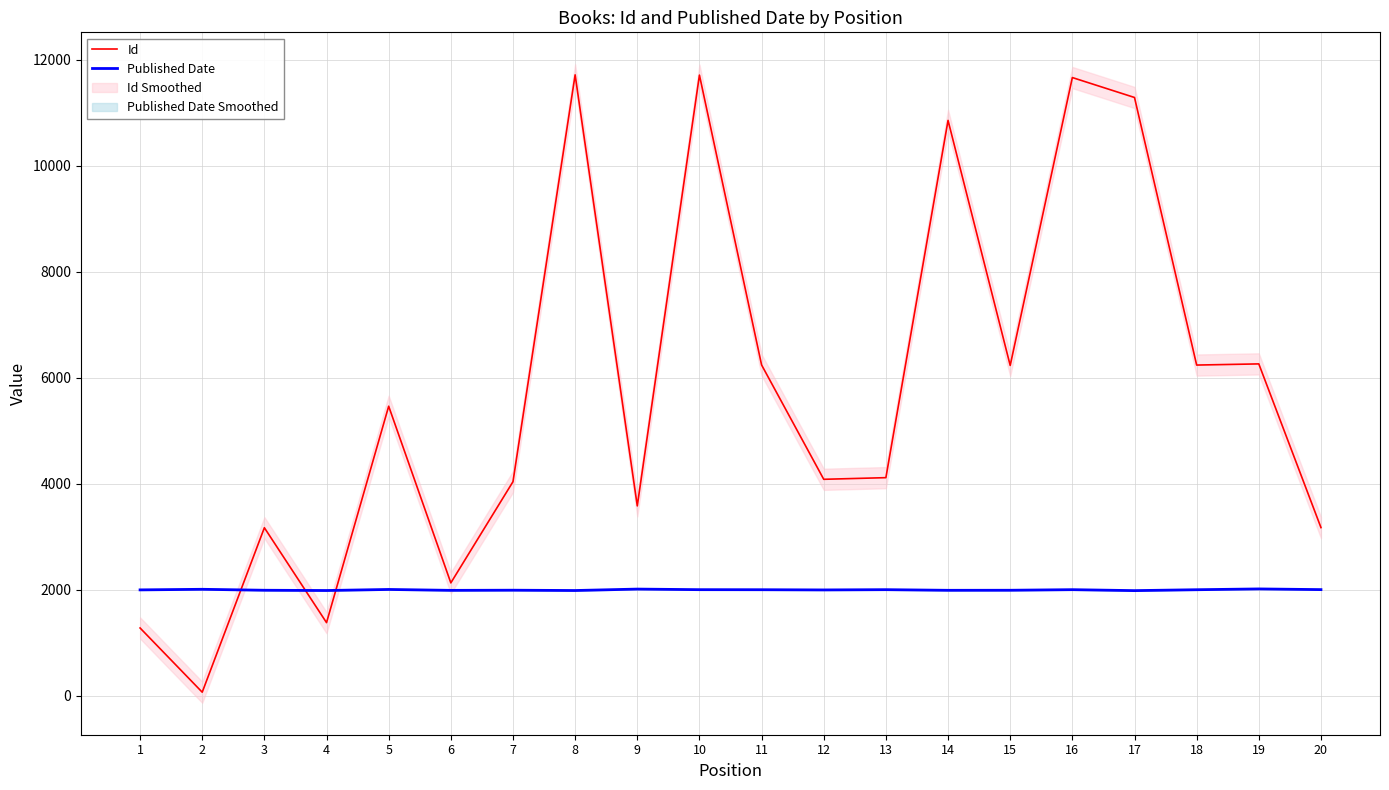

Reading left to right, extract all data points from this chart.

Id: 1=1275	2=63	3=3167	4=1376	5=5460	6=2126	7=4036	8=11714	9=3579	10=11709	11=6239	12=4081	13=4112	14=10854	15=6230	16=11663	17=11287	18=6237	19=6259	20=3170
Published Date: 1=1994	2=2005	3=1987	4=1982	5=2002	6=1985	7=1988	8=1982	9=2009	10=1998	11=1997	12=1993	13=1998	14=1986	15=1987	16=1998	17=1980	18=1997	19=2012	20=1999